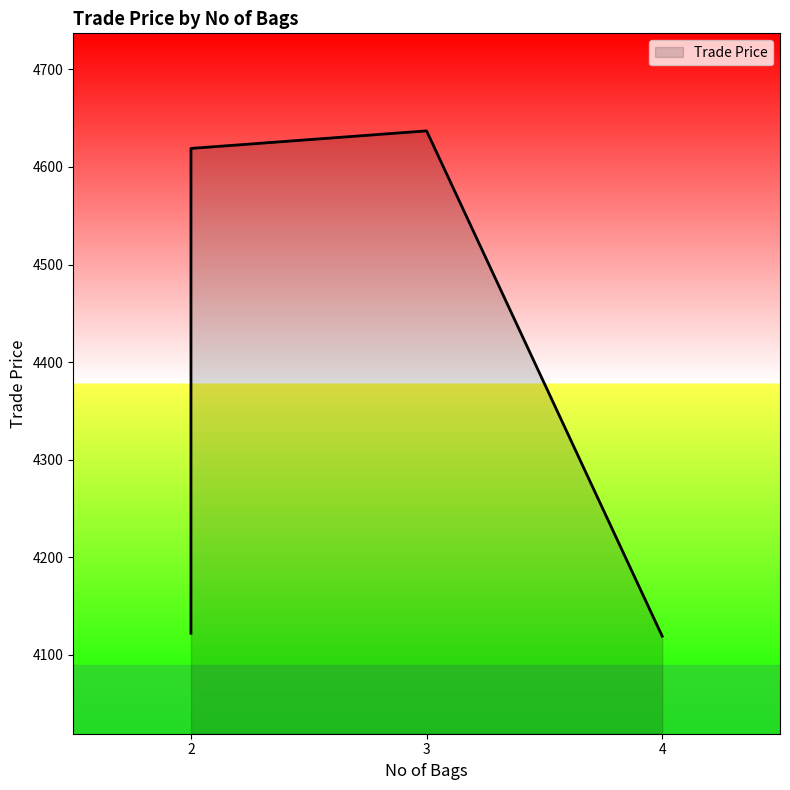

What is the greatest value displayed?

4637.0